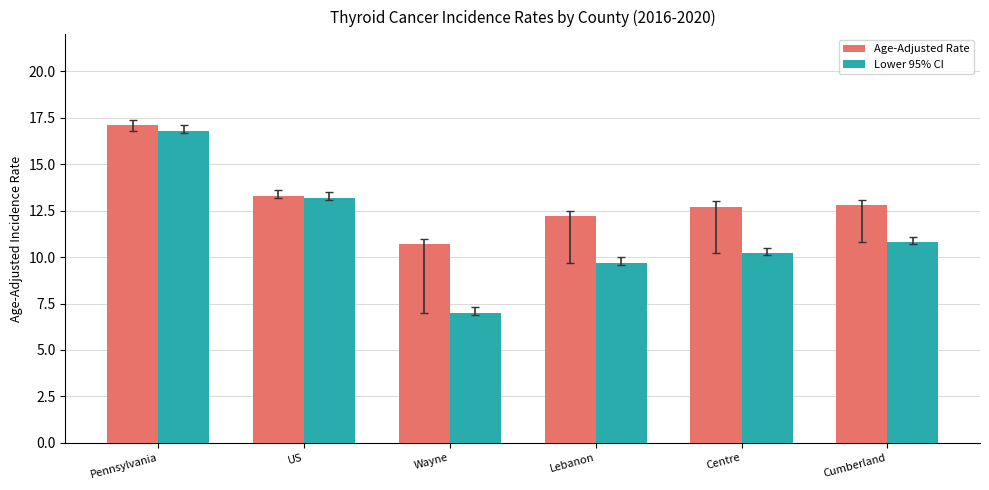

The value of Age-Adjusted Rate at Cumberland is 5.1. True or false?

False